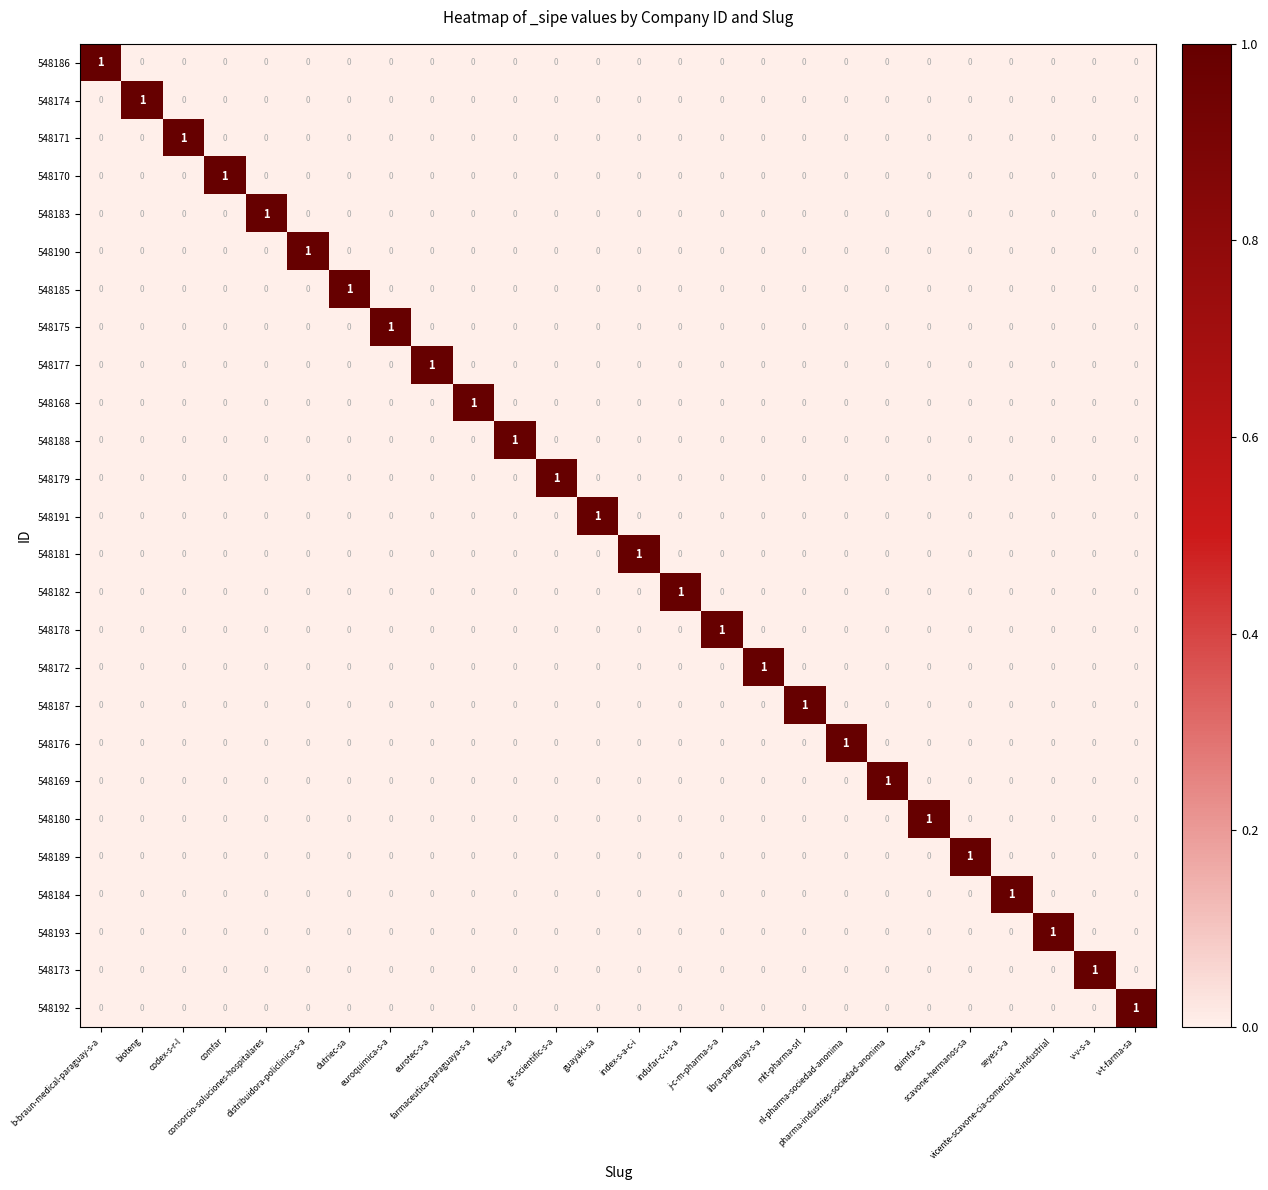

At how many categories does at least one series exceed 0?

26